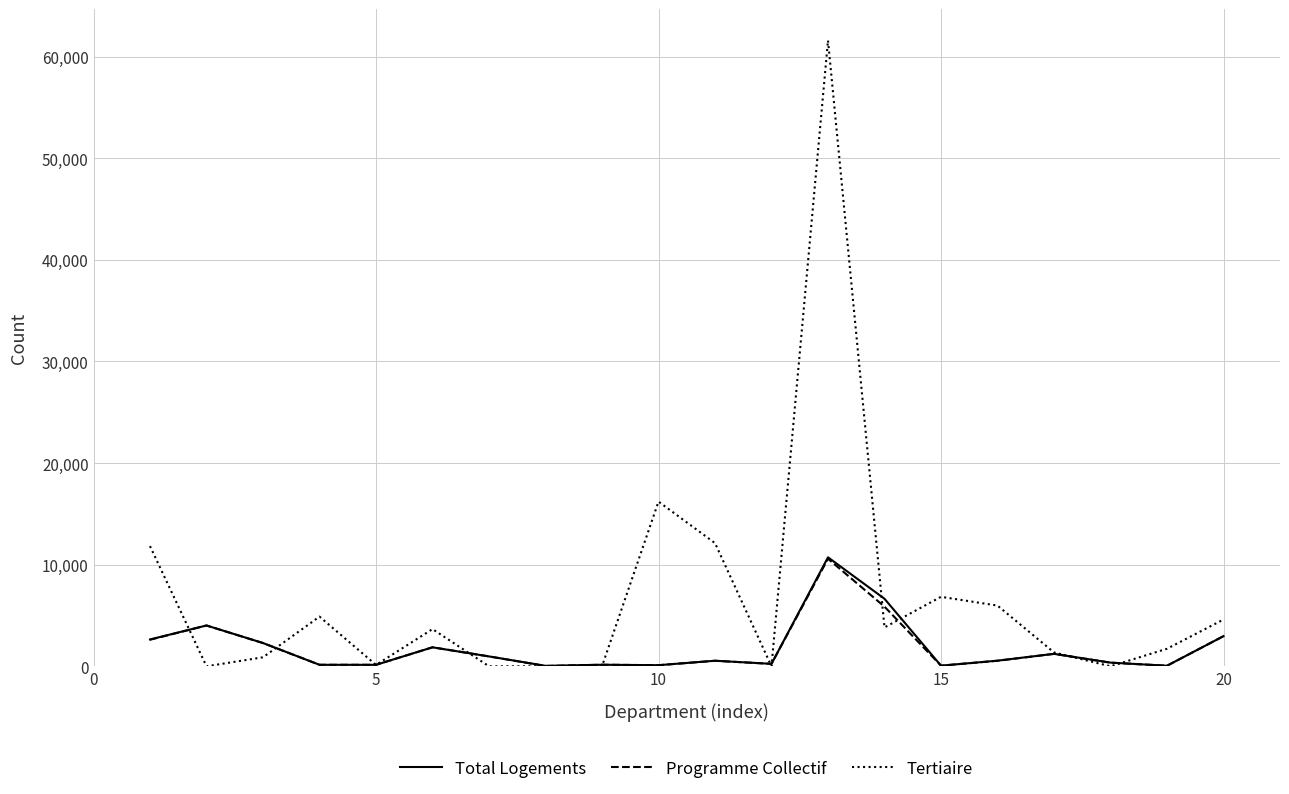

What is the maximum value for Programme Collectif?

10586